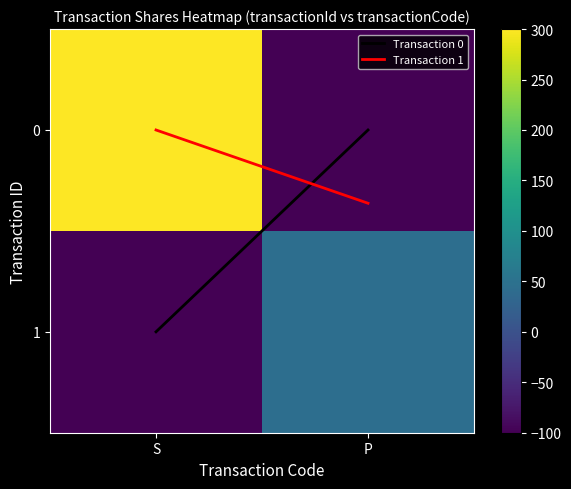

At how many categories does at least one series exceed 172?

1